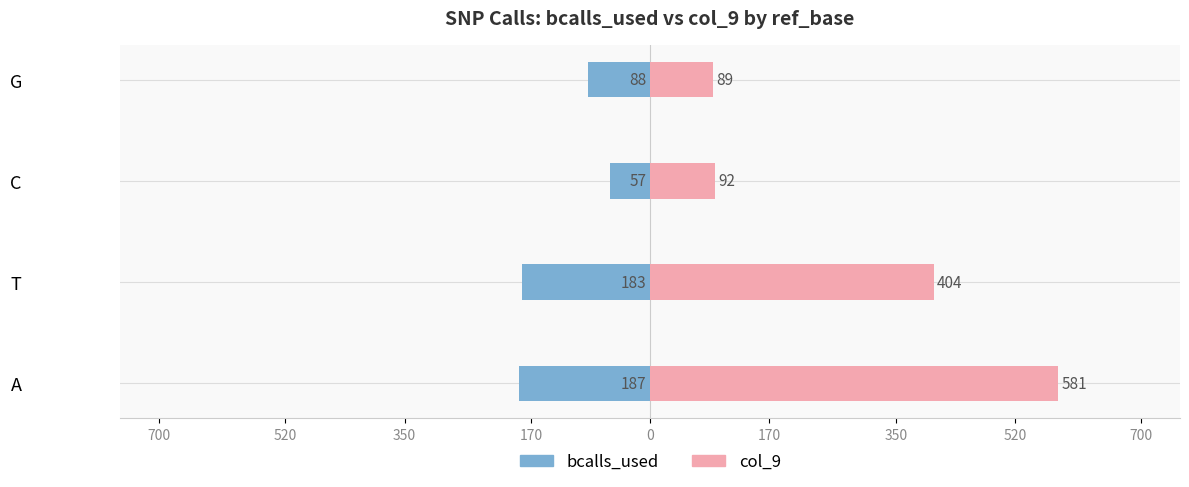

List the series in order of their overall mean, highest first.

col_9, bcalls_used